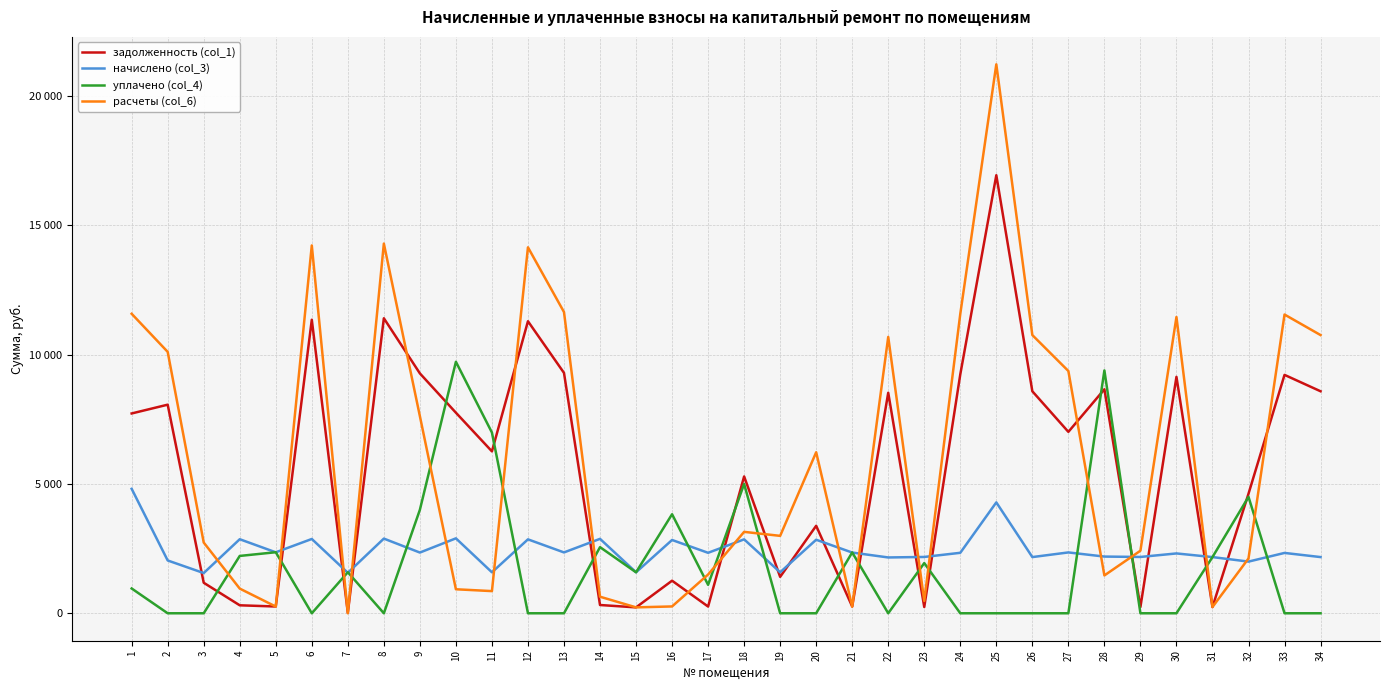

Does the chart have visible grid lines?

Yes